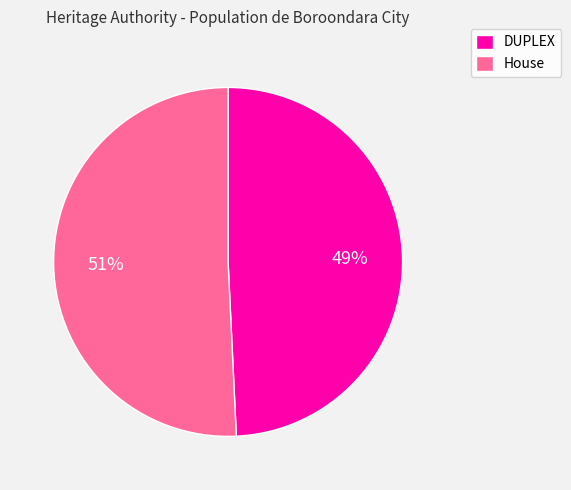

How many slices are in this pie chart?

2